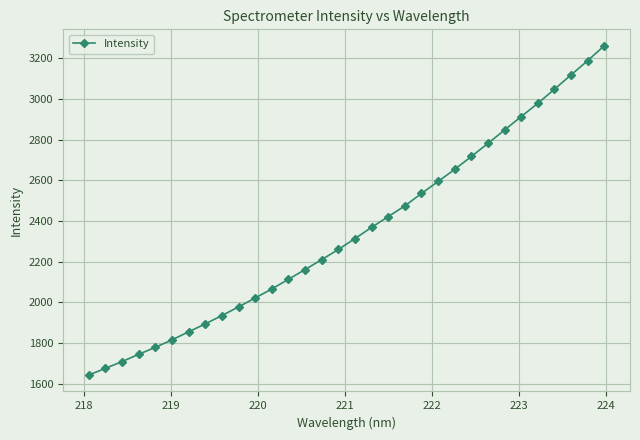

Does the chart display data point markers on the line(s)?

Yes